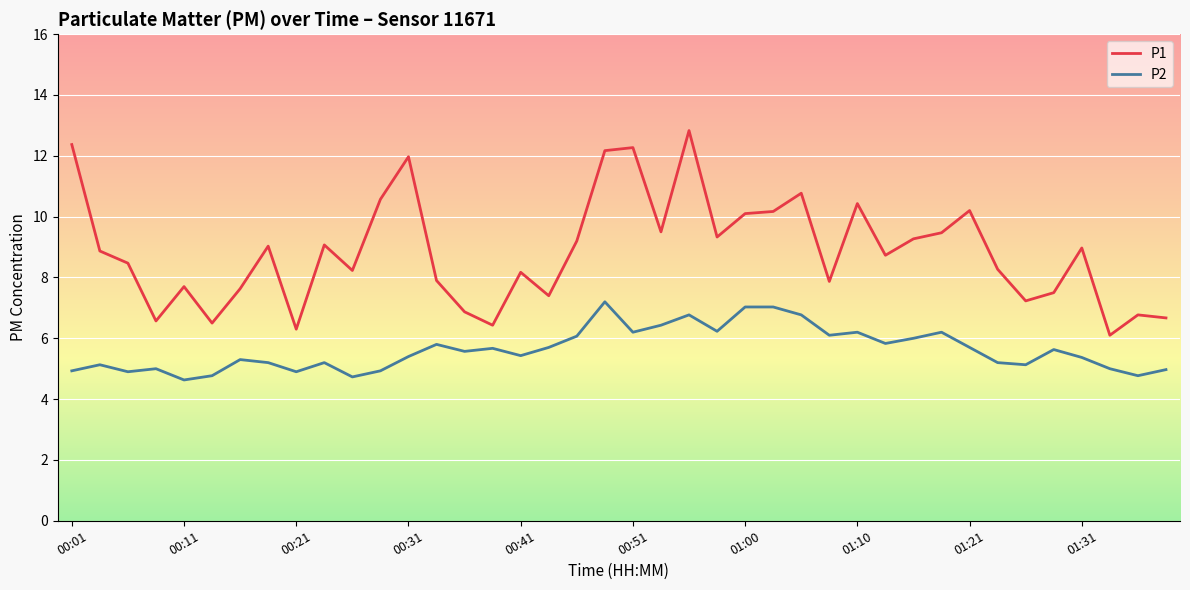

What is the difference between the maximum and minimum values in the P2 series?

2.6